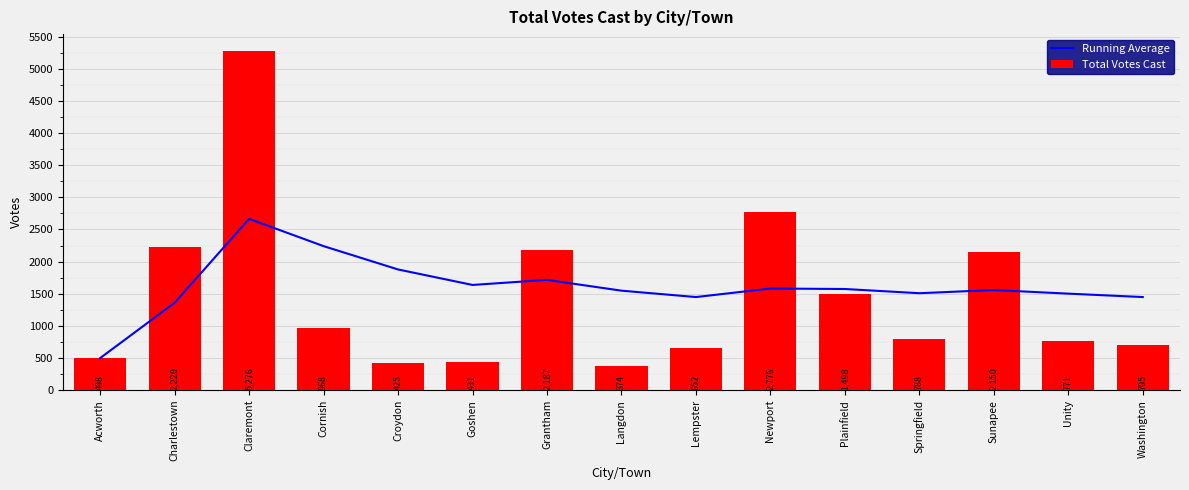

What is the total value across all series at Plainfield?

3071.2